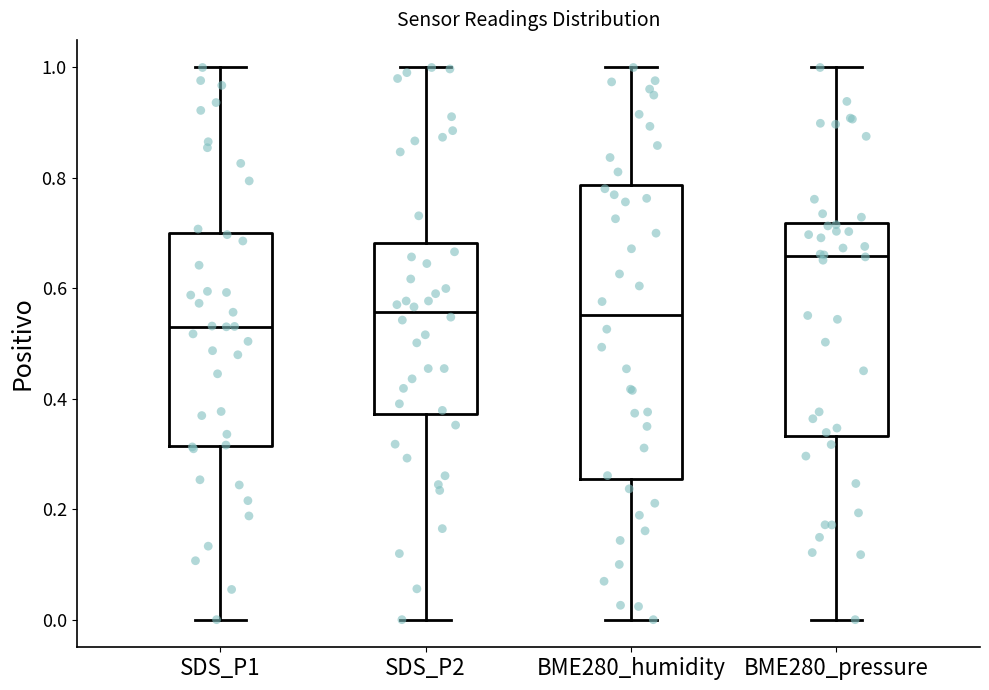

Reading left to right, read every box against the y-axis: the position of its median line, the range the box covers, and the ends of its whiskers. The values are not printed on the chart, so give them approximately, as read against the axis.

SDS_P1: median 0.54, box 0.32 to 0.70, whiskers 0.00 to 1.00
SDS_P2: median 0.56, box 0.38 to 0.68, whiskers 0.00 to 1.00
BME280_humidity: median 0.56, box 0.26 to 0.78, whiskers 0.00 to 1.00
BME280_pressure: median 0.66, box 0.34 to 0.72, whiskers 0.00 to 1.00